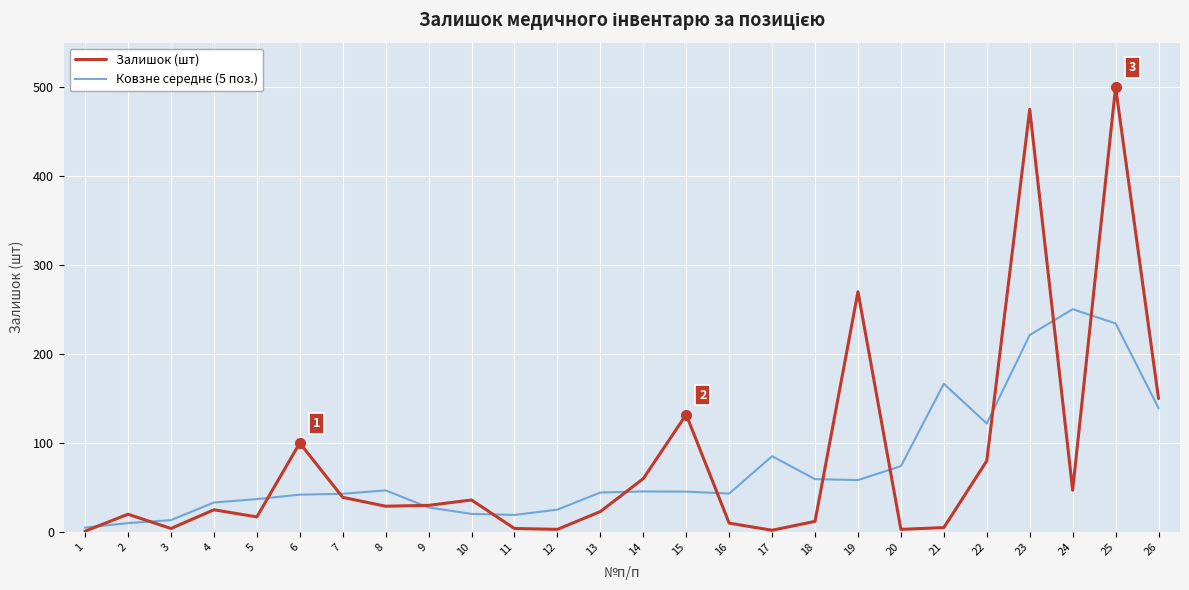

What is the highest value of the Залишок (шт) series?

500.0